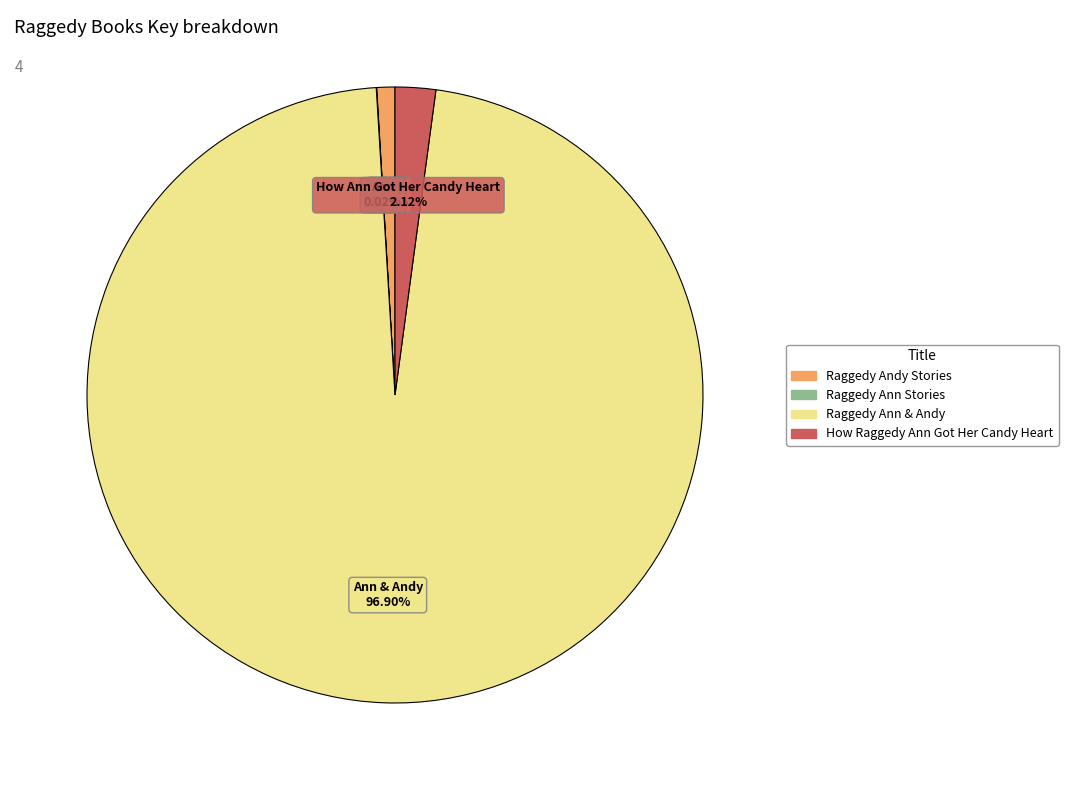

Which slice is the largest?

Raggedy Ann & Andy